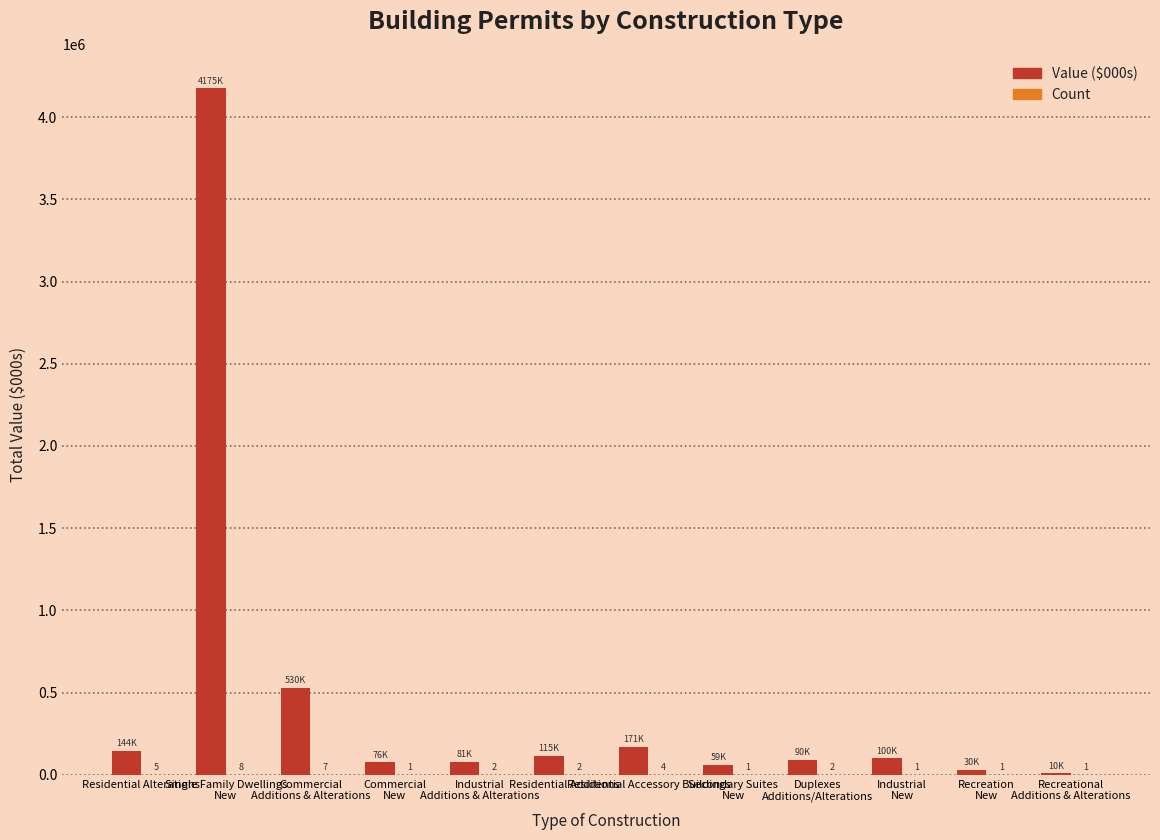

Which series has the largest total across all categories?

Value ($000s)